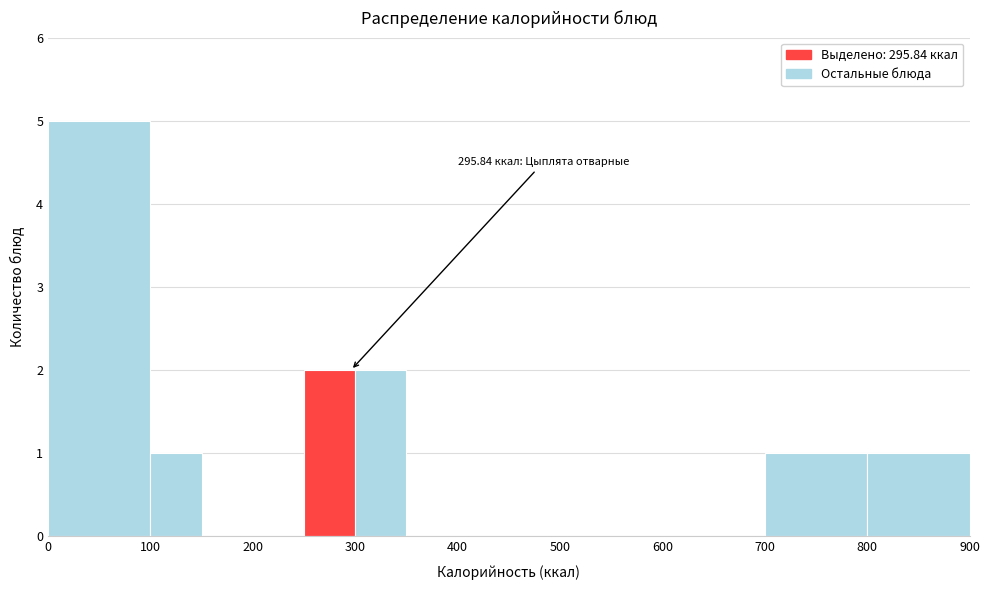

Which range on the x-axis has the tallest bar?

0 to 100